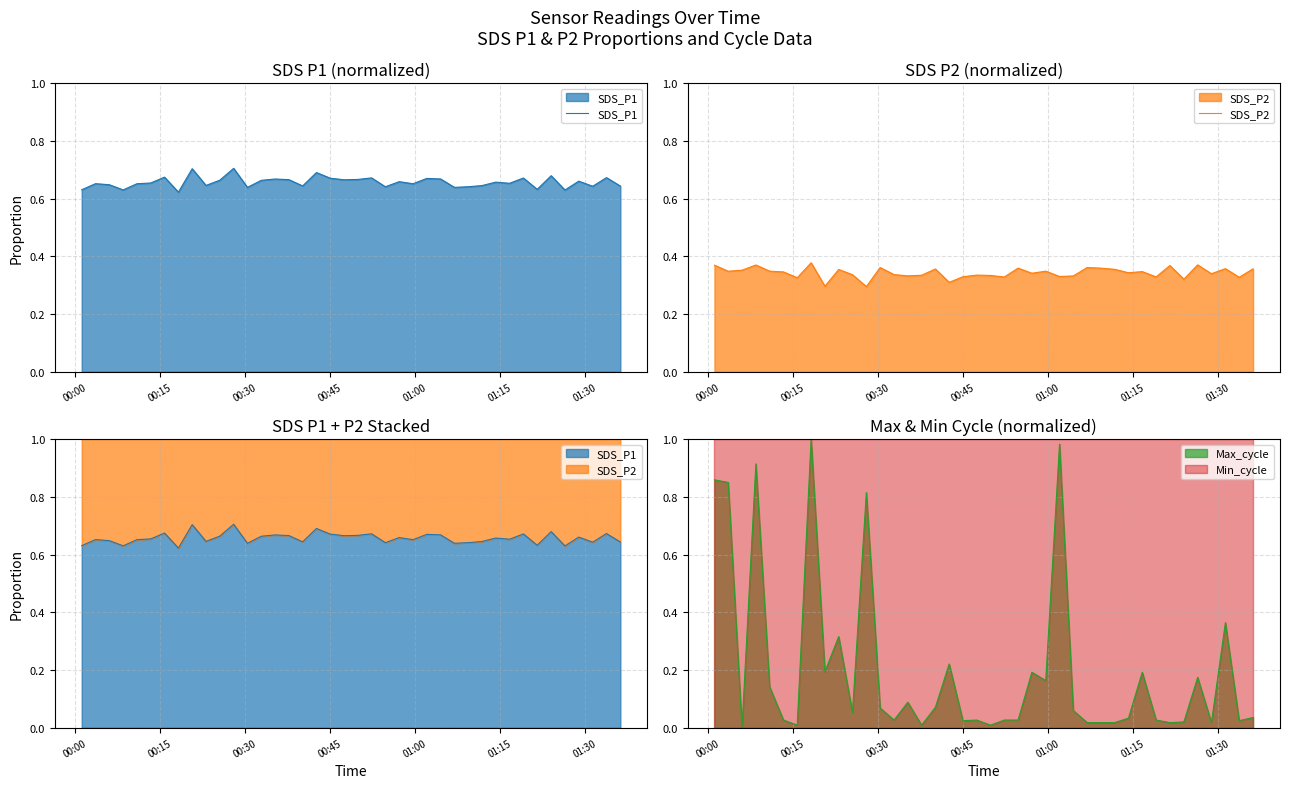

Does the chart display data point markers on the line(s)?

No